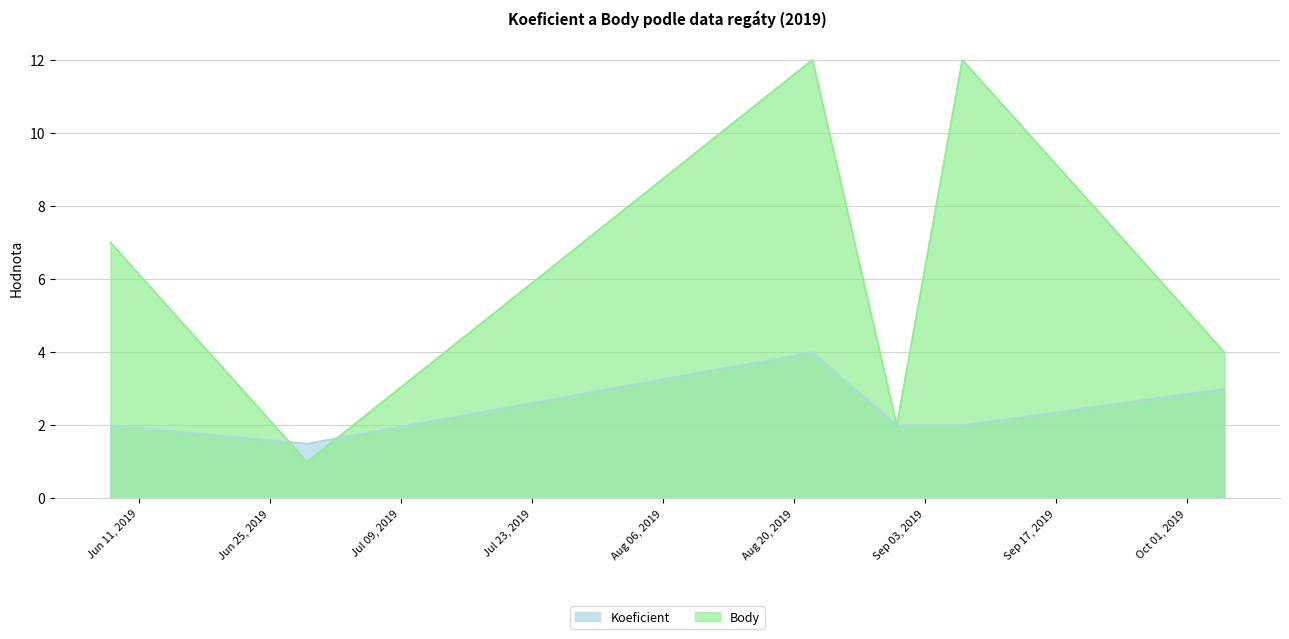

Which series has the widest spread of values?

Body